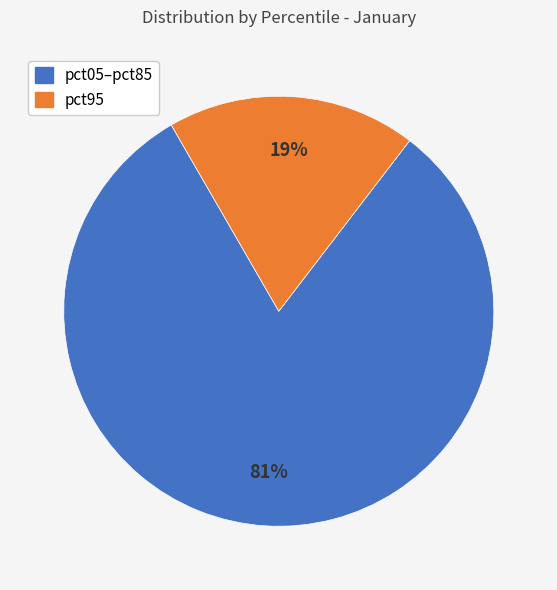

To the nearest percent, what is the average slice percentage?

50%